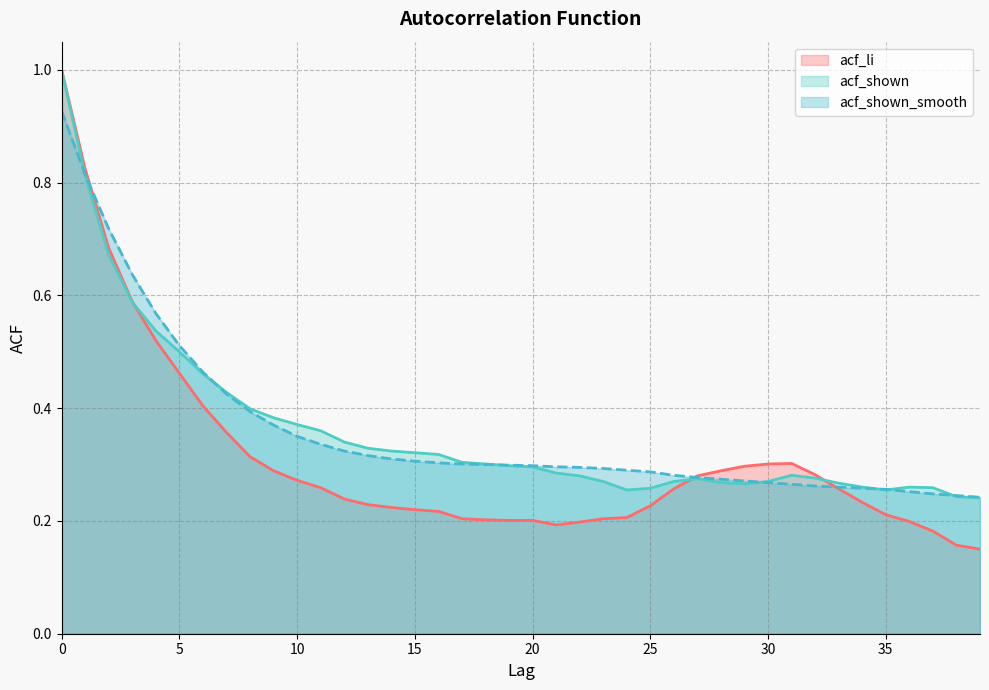

Which category has the lowest value in the acf_li series?

39